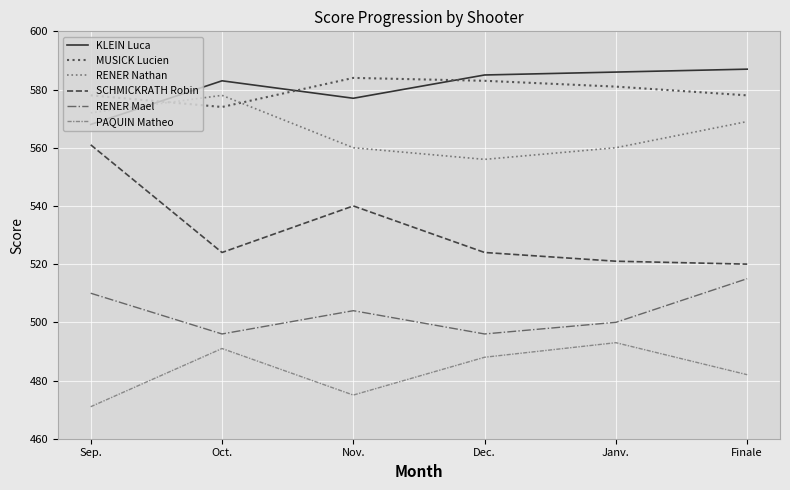

Is this an area chart (filled region under the line)?

No